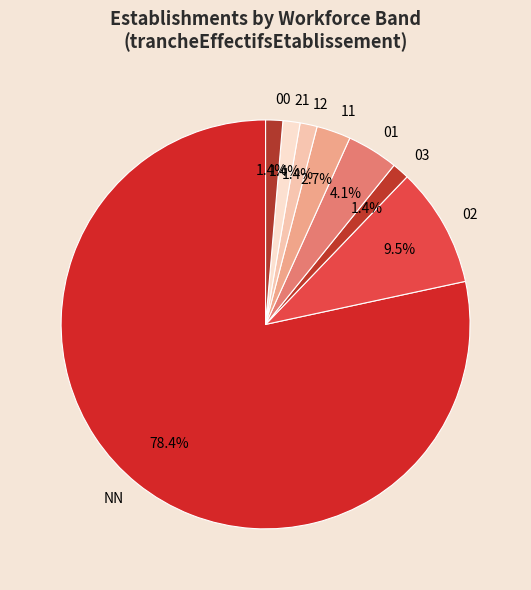

Count the number of slices in the pie.

8